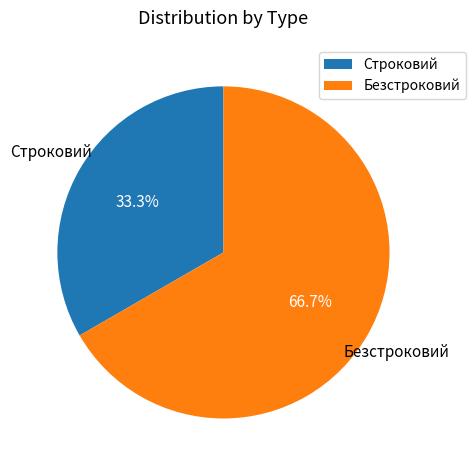

Rank the categories by value from highest to lowest.

Безстроковий, Строковий